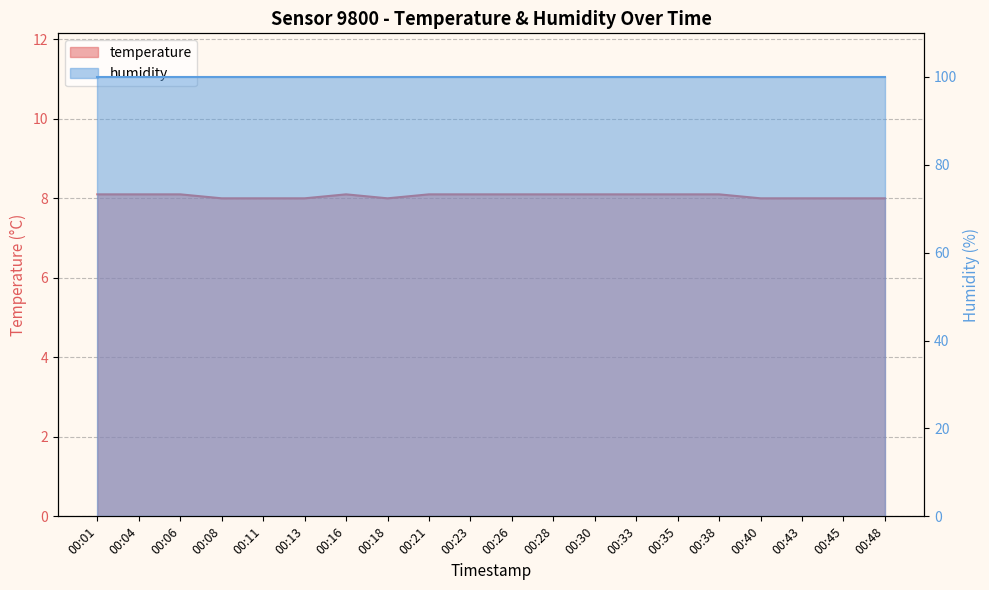

The value at 00:33 is 3.6. True or false?

False